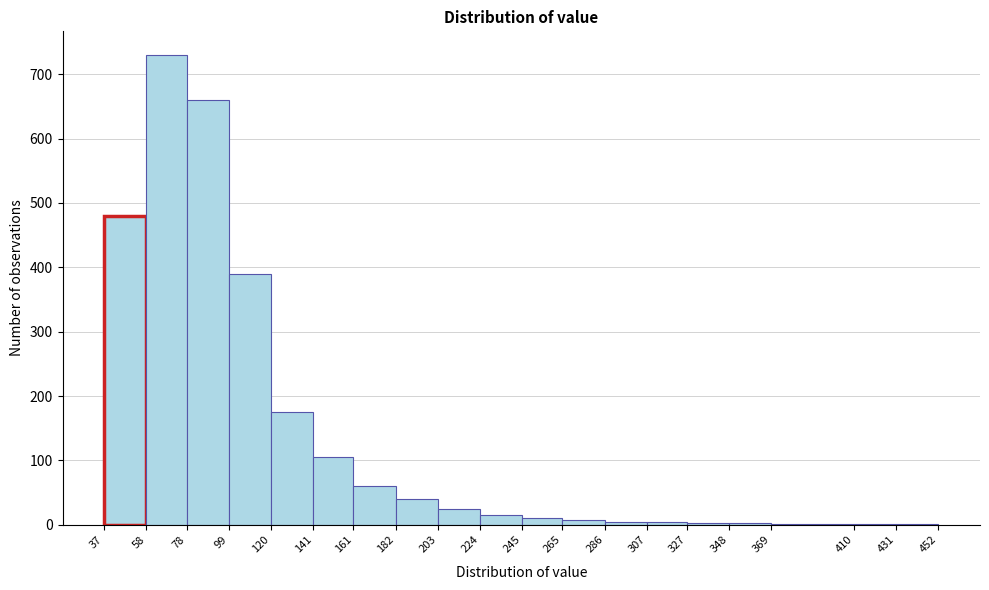

What is the height of the bar covering 99 to 120 on the x-axis? The values are not printed on the chart, so give them approximately, as read against the axis.

390